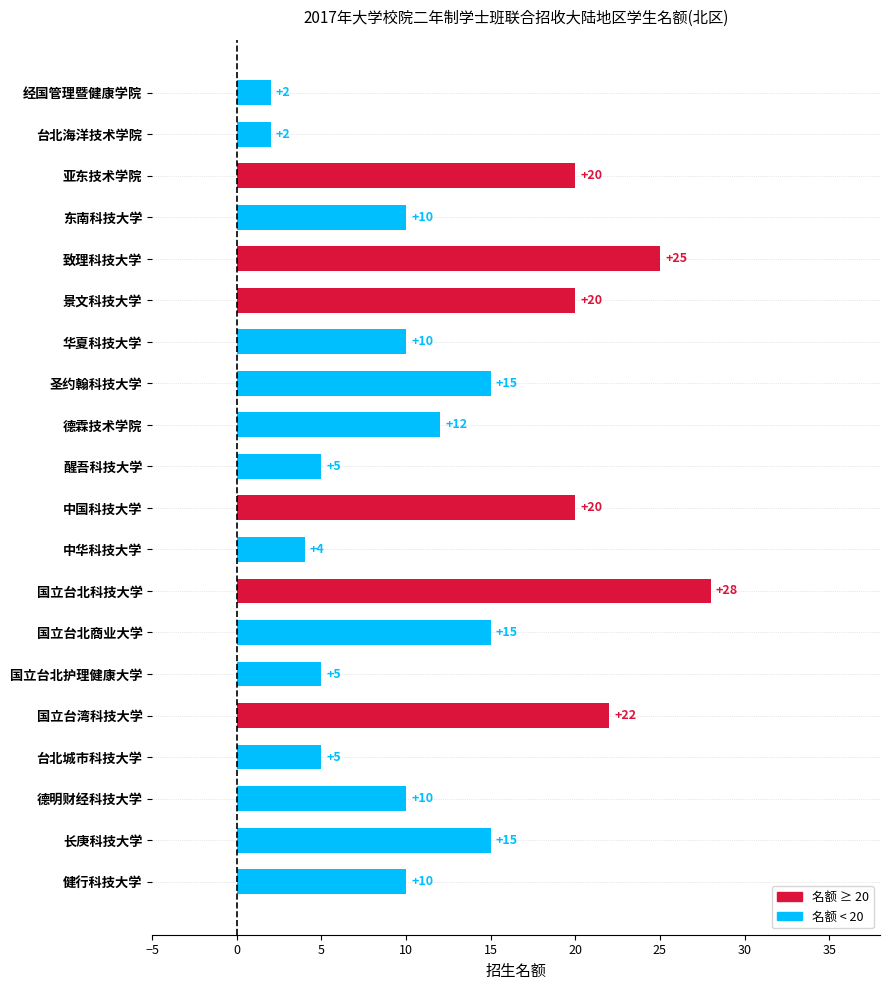

Is it true that the value at 健行科技大学 is 3?

False